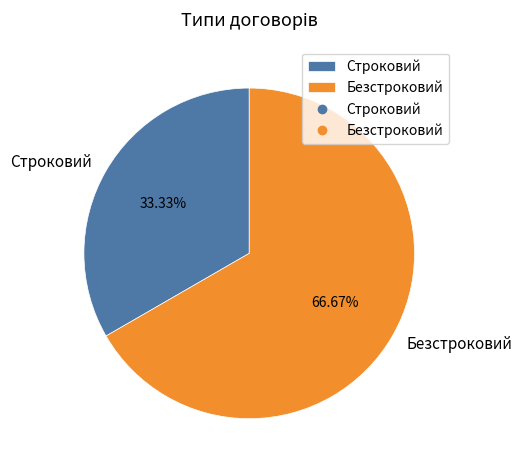

What is the largest slice in the pie chart?

Безстроковий